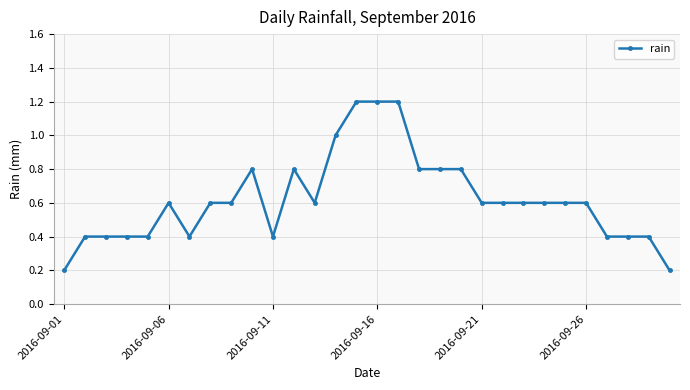

How many series are shown in this chart?

1